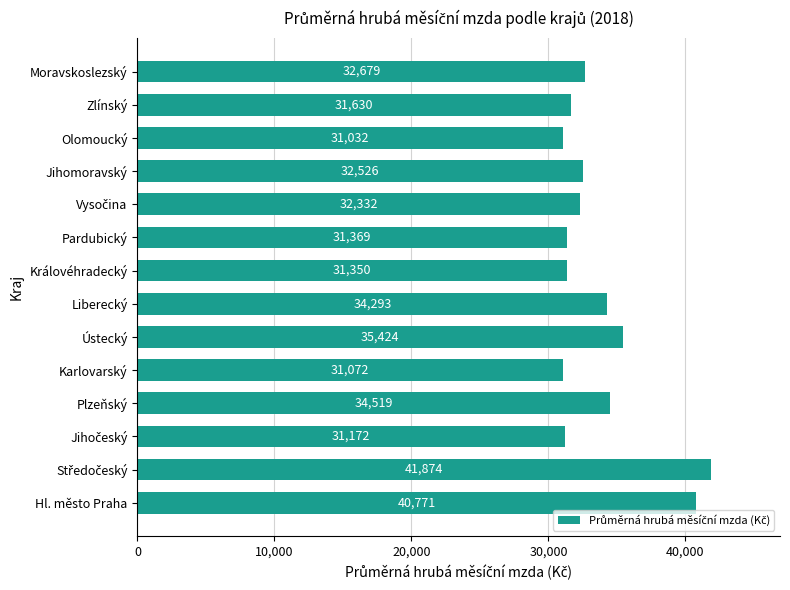

What is the ratio of the value at Ústecký to the value at Královéhradecký?

1.1